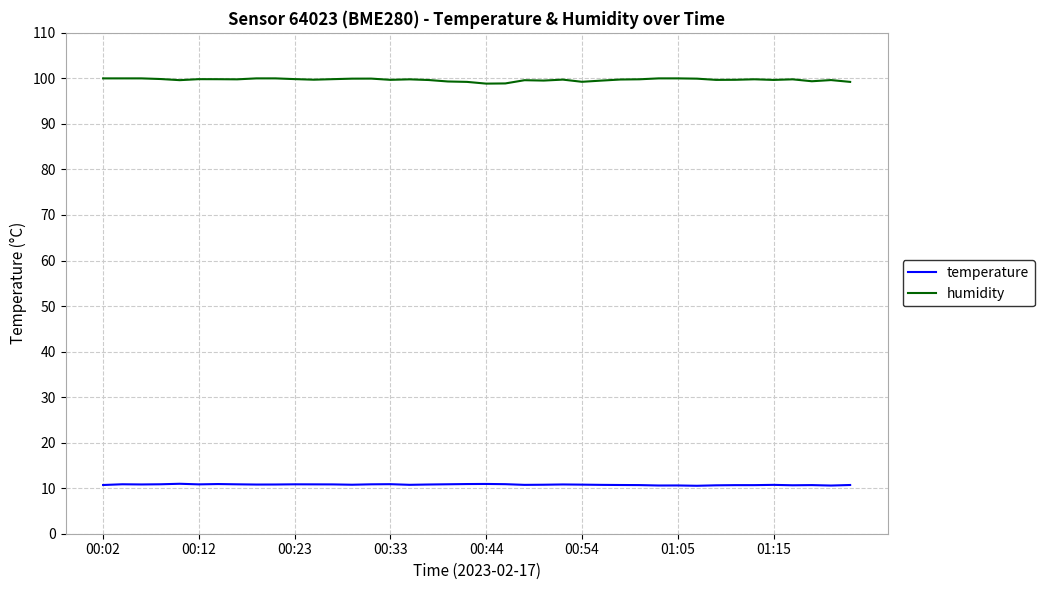

True or false: temperature and humidity intersect in this chart.

False